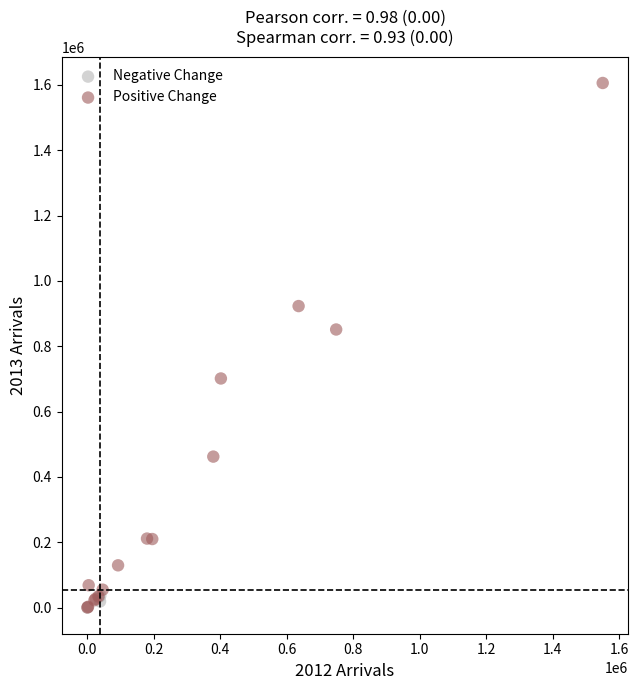

Which series reaches the maximum Y coordinate?

Positive Change